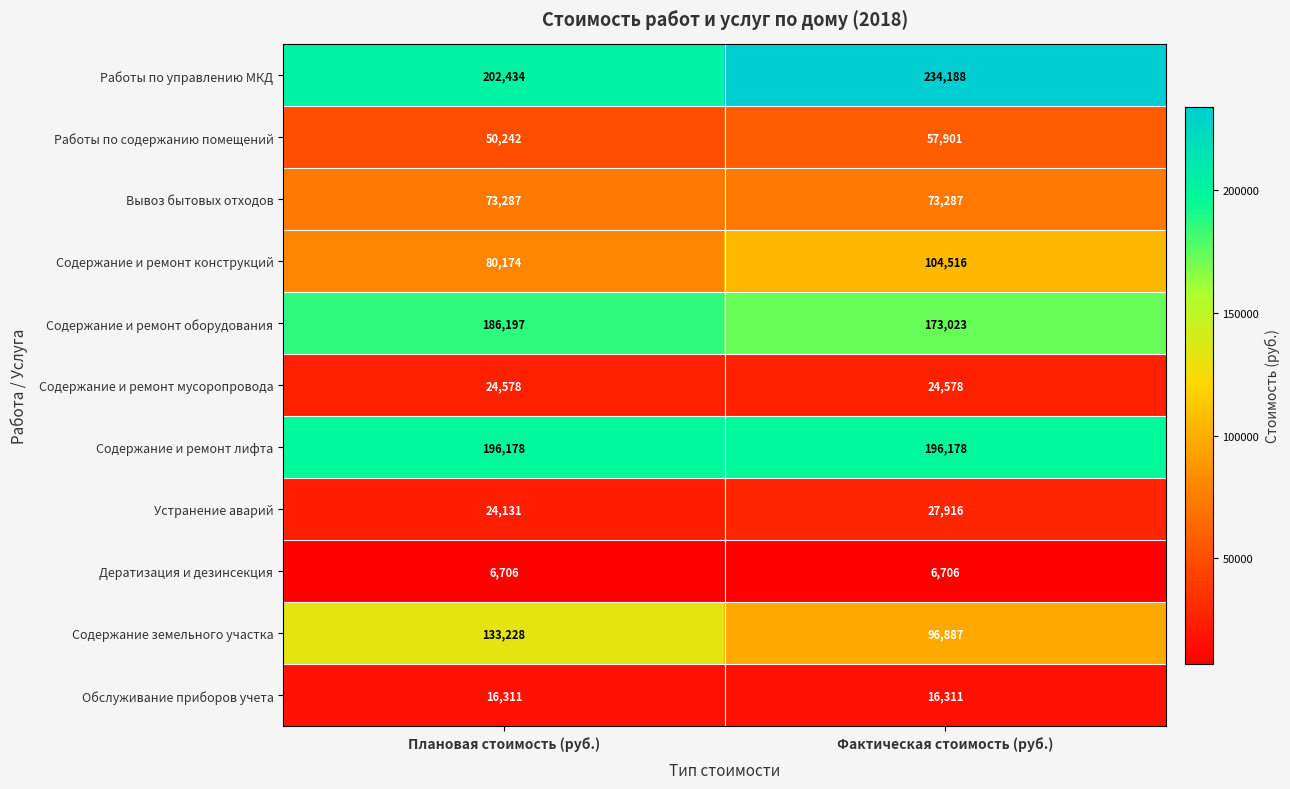

Count the number of categories in the chart.

2